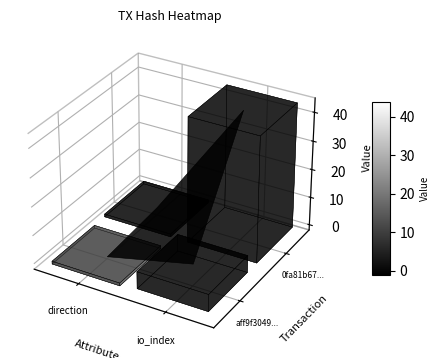

List the labels in order of 0fa81b67b0720c382e95552a27ff3ea8d3ab61b value, largest first.

1, 0